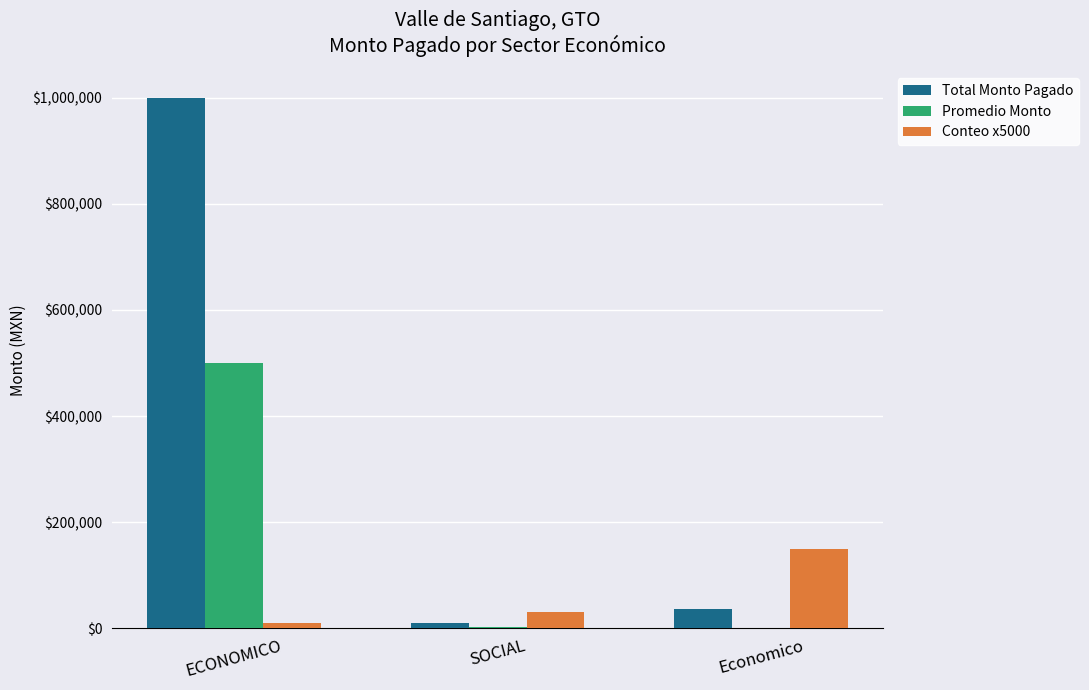

Between ECONOMICO and SOCIAL, which series saw the biggest shift?

Total Monto Pagado